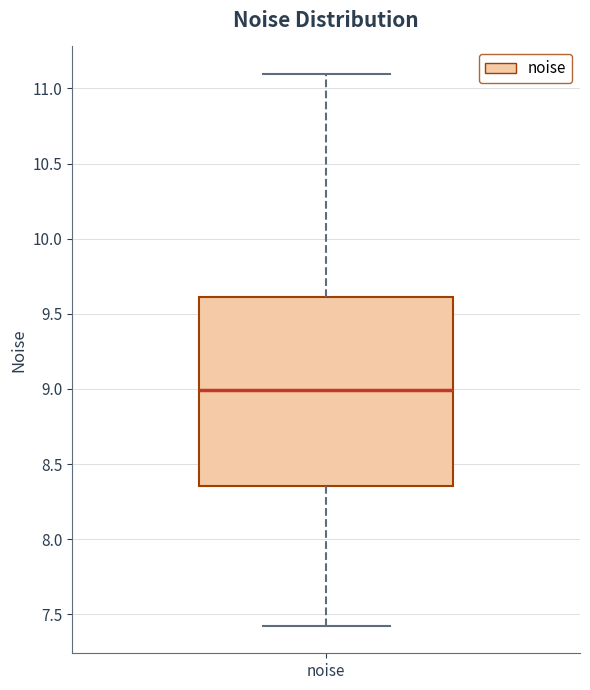

Read this box plot against the y-axis: the position of the median line, the range covered by the box, and the ends of both whiskers. The values are not printed on the chart, so give them approximately, as read against the axis.

median 9.00, box 8.35 to 9.60, whiskers 7.40 to 11.10